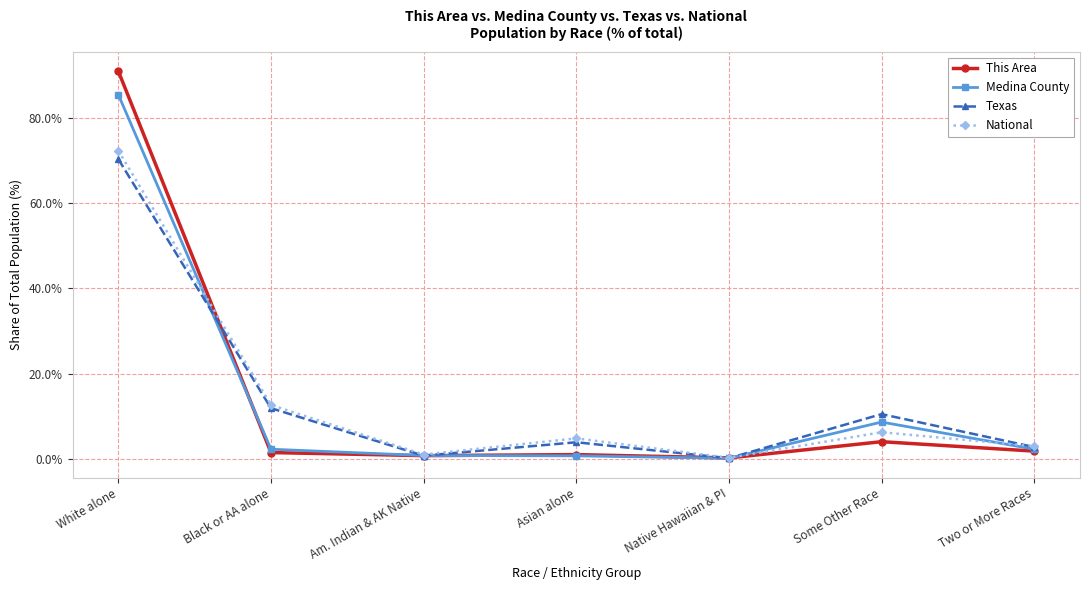

What is the value of the This Area point at the 6th from the left?

4.0